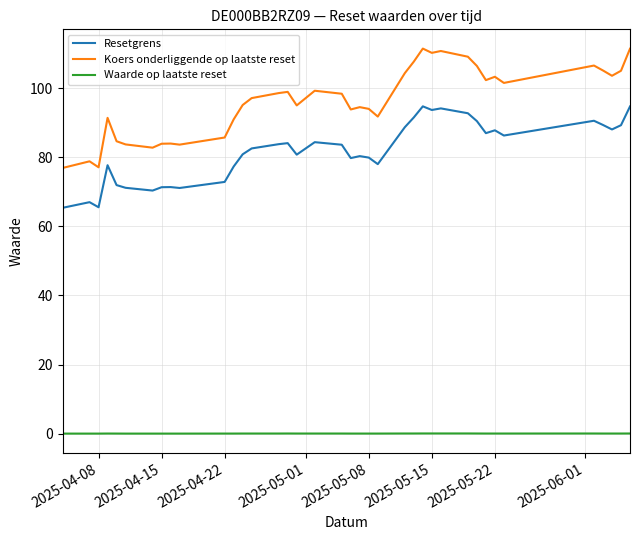

True or false: Waarde op laatste reset and Koers onderliggende op laatste reset cross at least once.

False